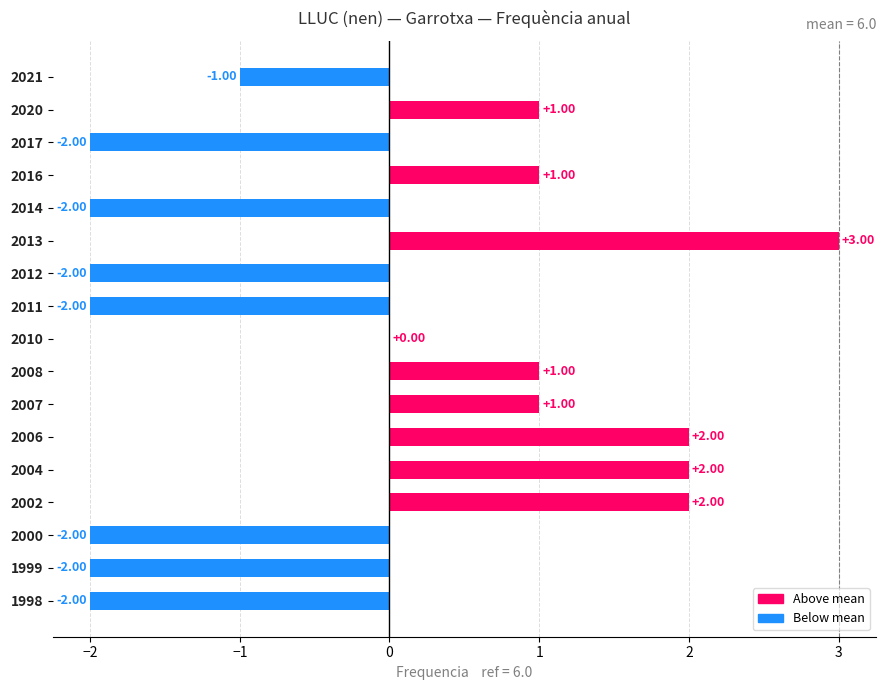

What is the change in value from 2007 to 2004?

+1